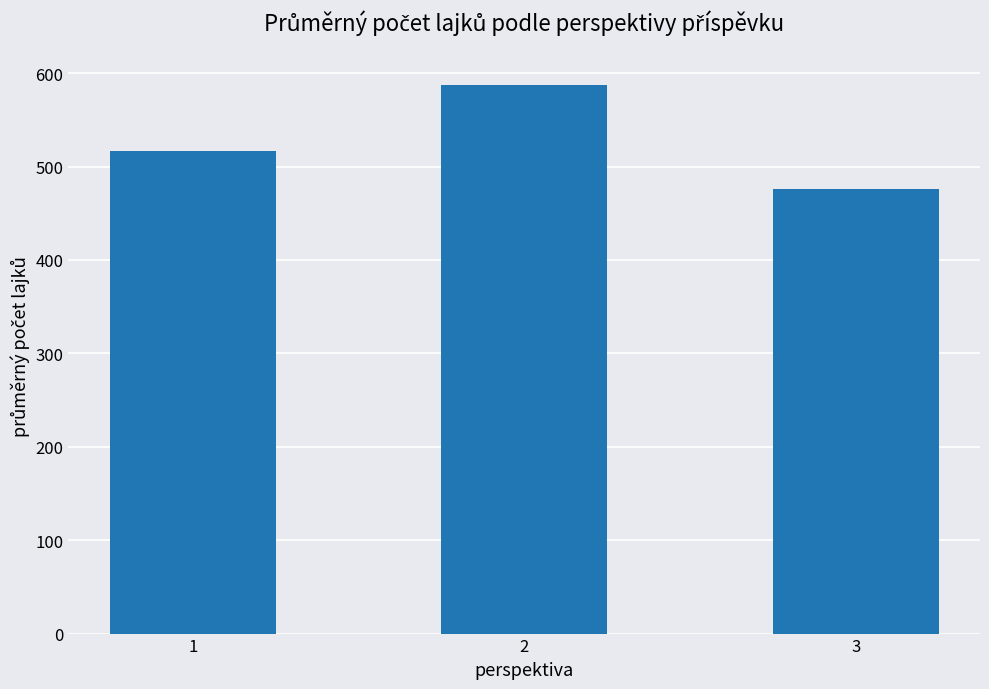

The value at 2 is 830.1. True or false?

False